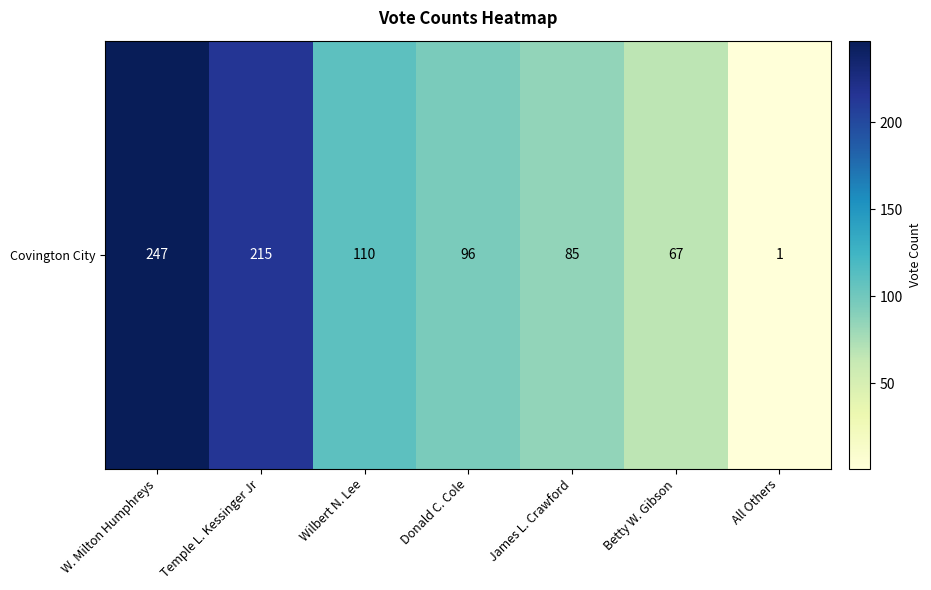

Which has a higher value, Betty W. Gibson or Temple L. Kessinger Jr?

Temple L. Kessinger Jr